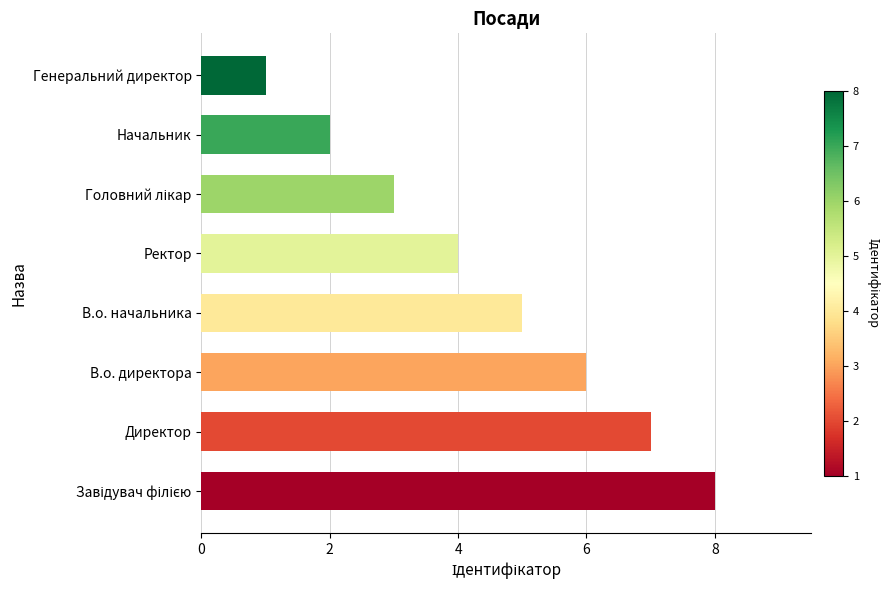

What is the minimum value shown in the chart?

1